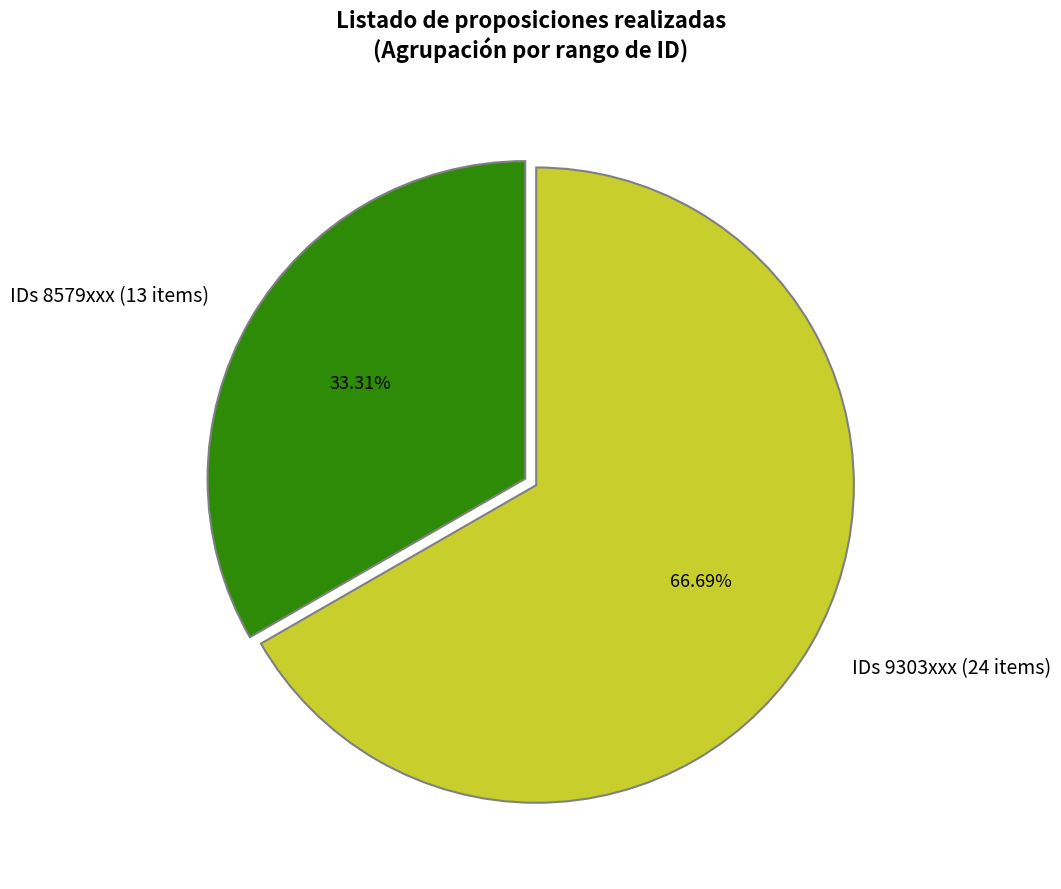

Does any single category account for the majority?

Yes